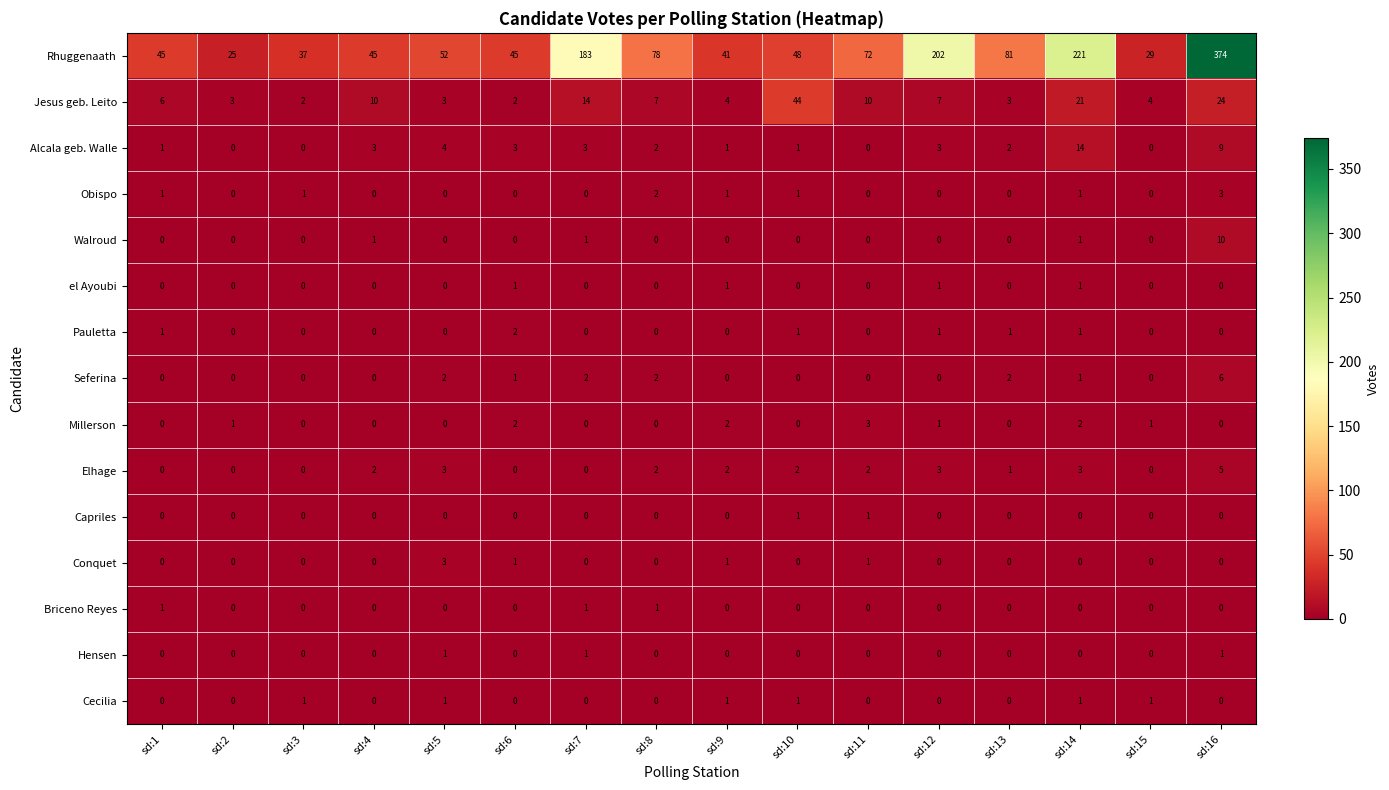

Which series has the largest range (max minus min)?

Rhuggenaath